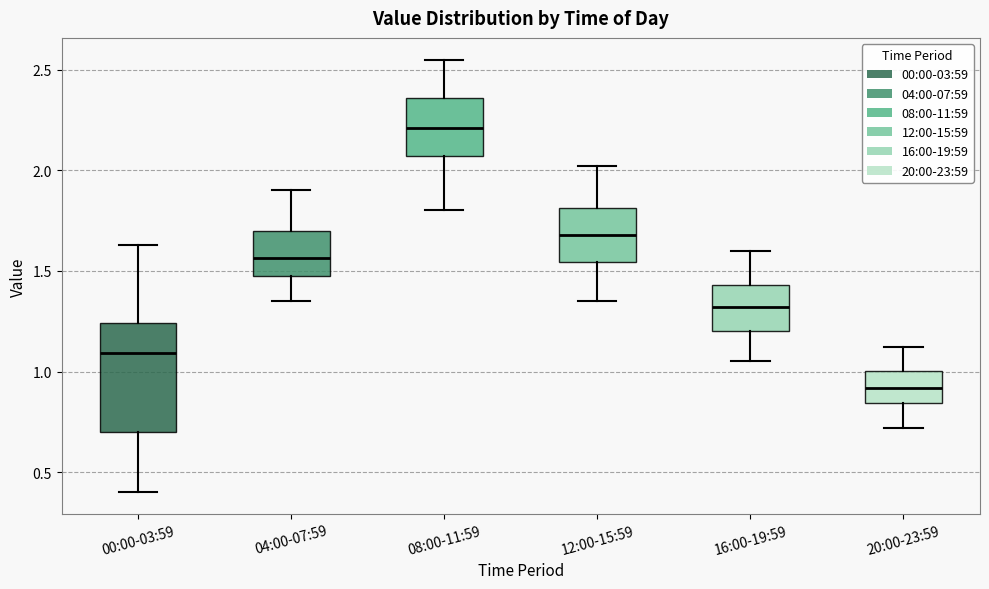

Reading left to right, transcribe this box plot: for each box, give where its median line is, the range the box spans, and where its two whiskers end, as read against the y-axis. The values are not printed on the chart, so give them approximately, as read against the axis.

00:00-03:59: median 1.10, box 0.70 to 1.25, whiskers 0.40 to 1.65
04:00-07:59: median 1.55, box 1.45 to 1.70, whiskers 1.35 to 1.90
08:00-11:59: median 2.20, box 2.05 to 2.35, whiskers 1.80 to 2.55
12:00-15:59: median 1.70, box 1.55 to 1.80, whiskers 1.35 to 2.00
16:00-19:59: median 1.30, box 1.20 to 1.45, whiskers 1.05 to 1.60
20:00-23:59: median 0.90, box 0.85 to 1.00, whiskers 0.70 to 1.10